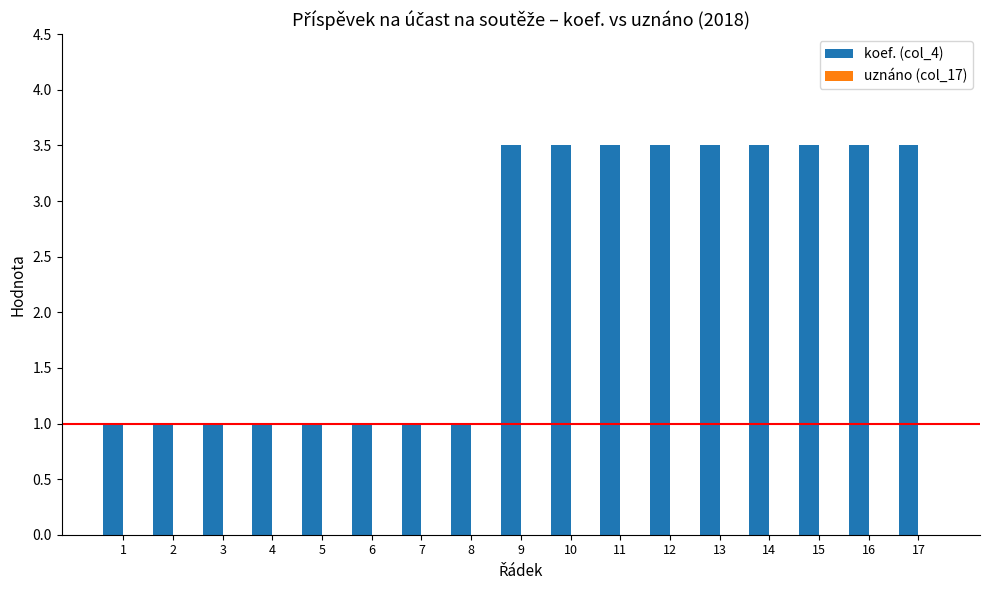

Approximately how many times larger is the value at 6 compared to 14?

0.3